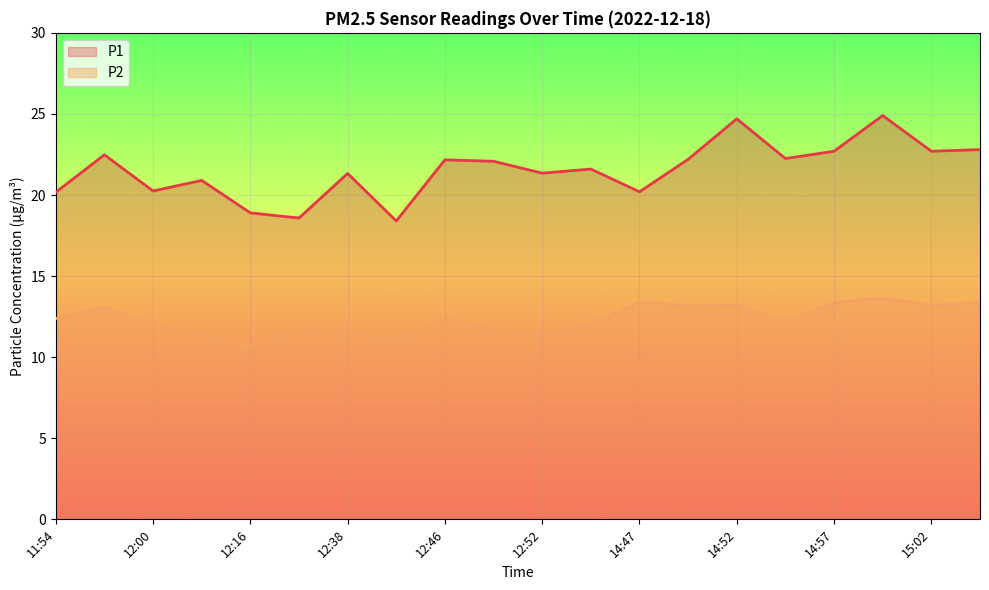

Rank the series at 14:47 from lowest to highest value.

P2, P1